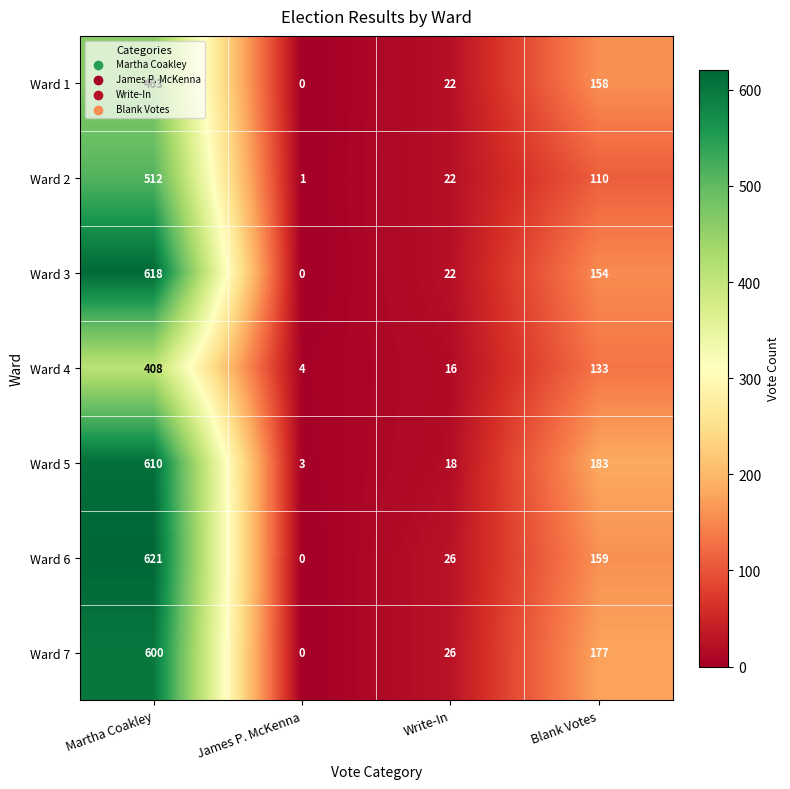

Between Martha Coakley and James P. McKenna, which series saw the biggest shift?

Ward 6